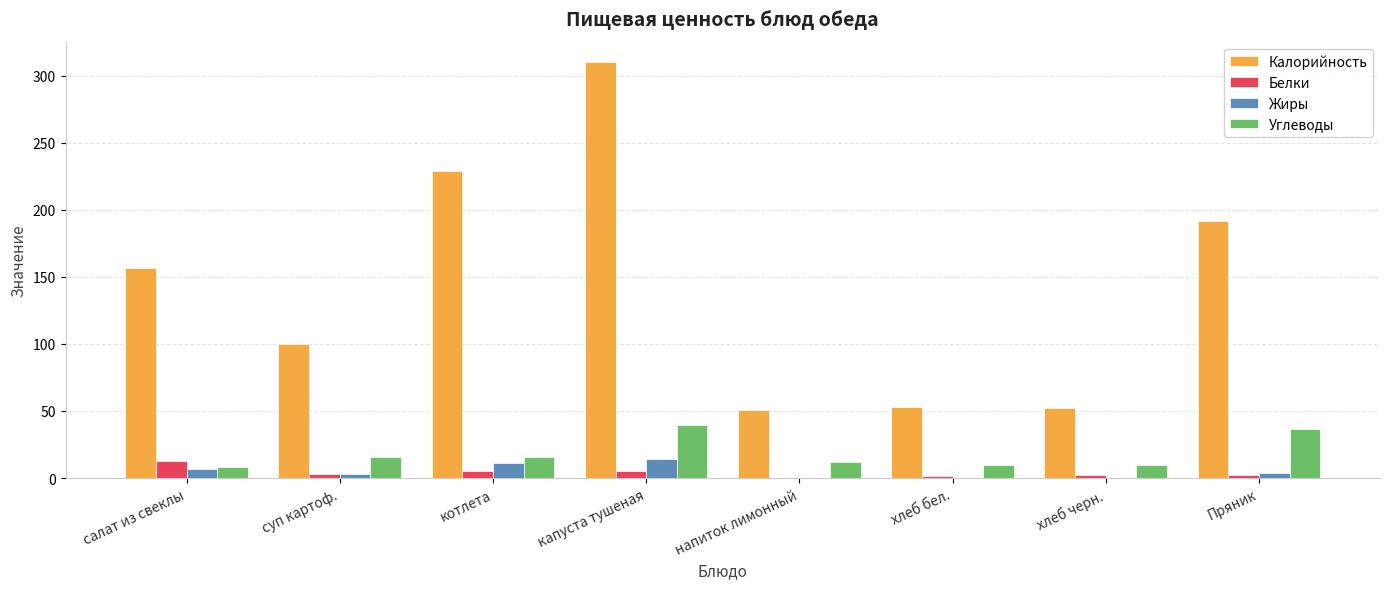

Read the Углеводы value at салат из свеклы.

8.3